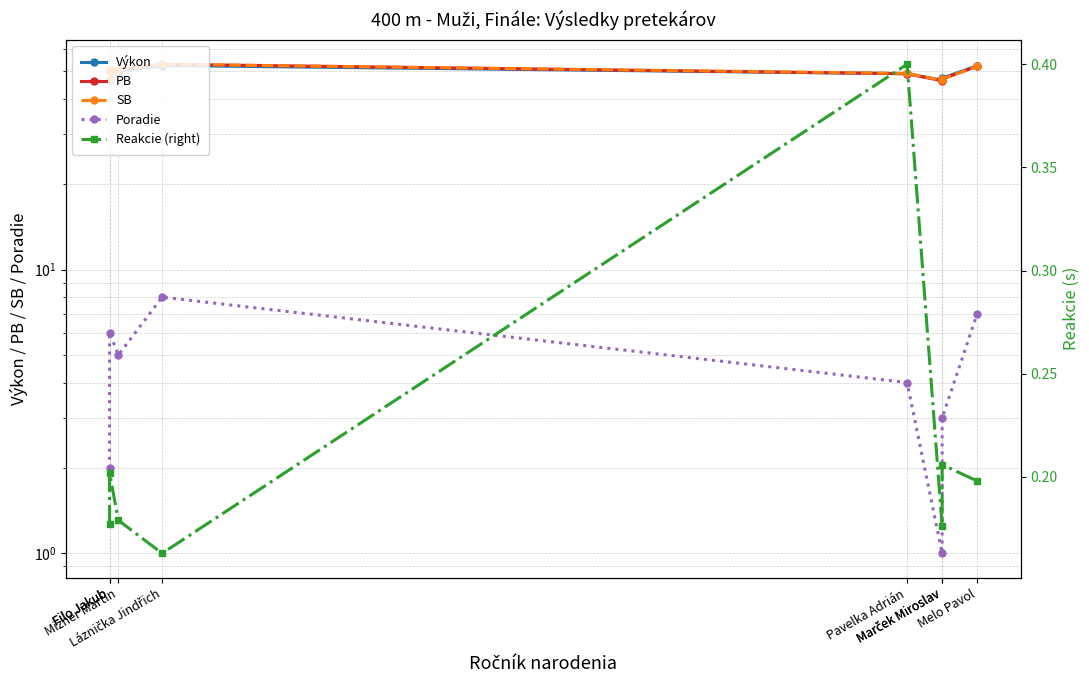

Reading left to right, list all the values displayed in this chart.

Výkon: 47.0	50.6	49.9	52.4	49.1	46.5	47.3	52.3
PB: 46.7	50.1	50.7	53.0	49.0	46.3	47.0	52.1
SB: 46.7	50.4	50.7	53.0	49.2	46.5	47.0	52.1
Poradie: 2.0	6.0	5.0	8.0	4.0	1.0	3.0	7.0
Reakcie (right): 0.2	0.2	0.2	0.2	0.4	0.2	0.2	0.2